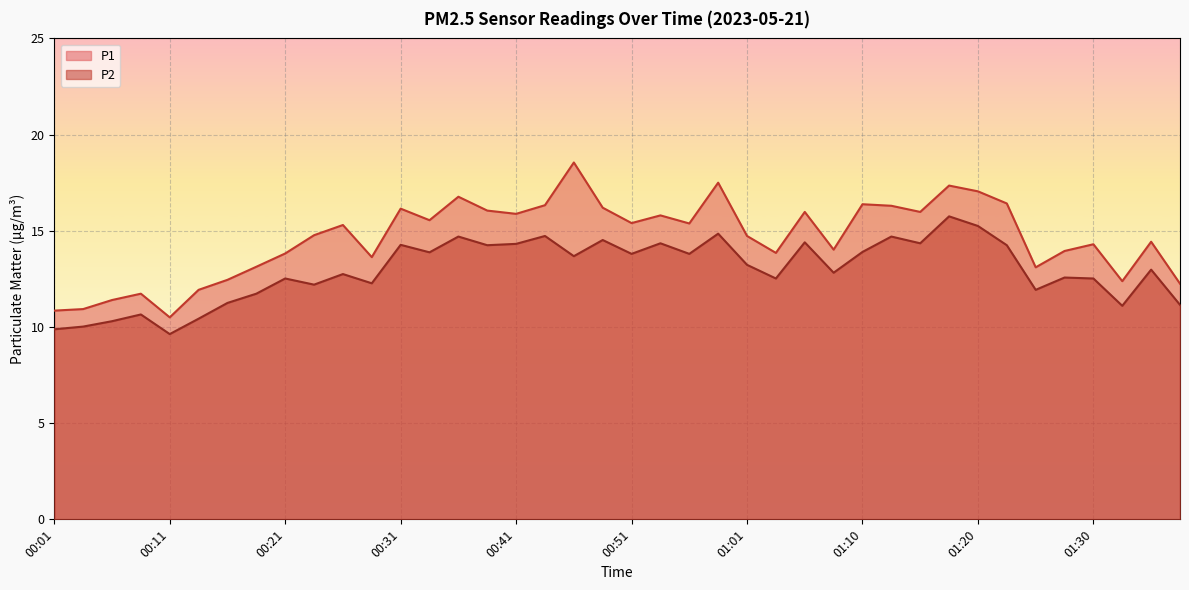

True or false: P2 and P1 cross at least once.

False